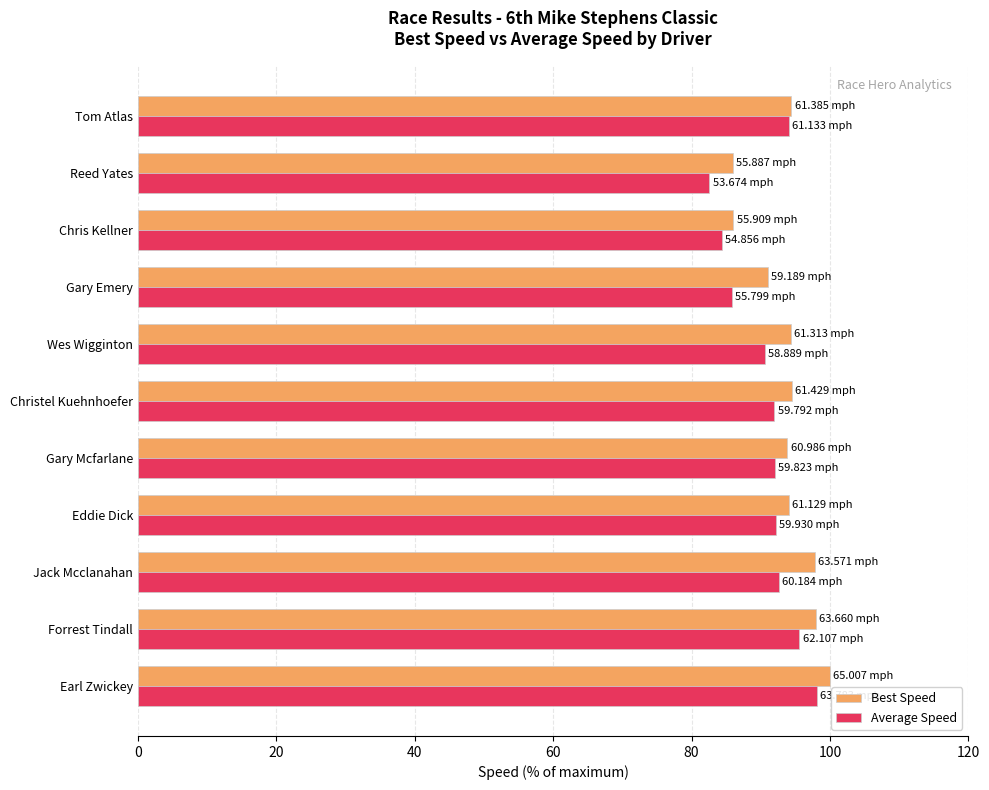

What is the total value across all series at Tom Atlas?

188.5